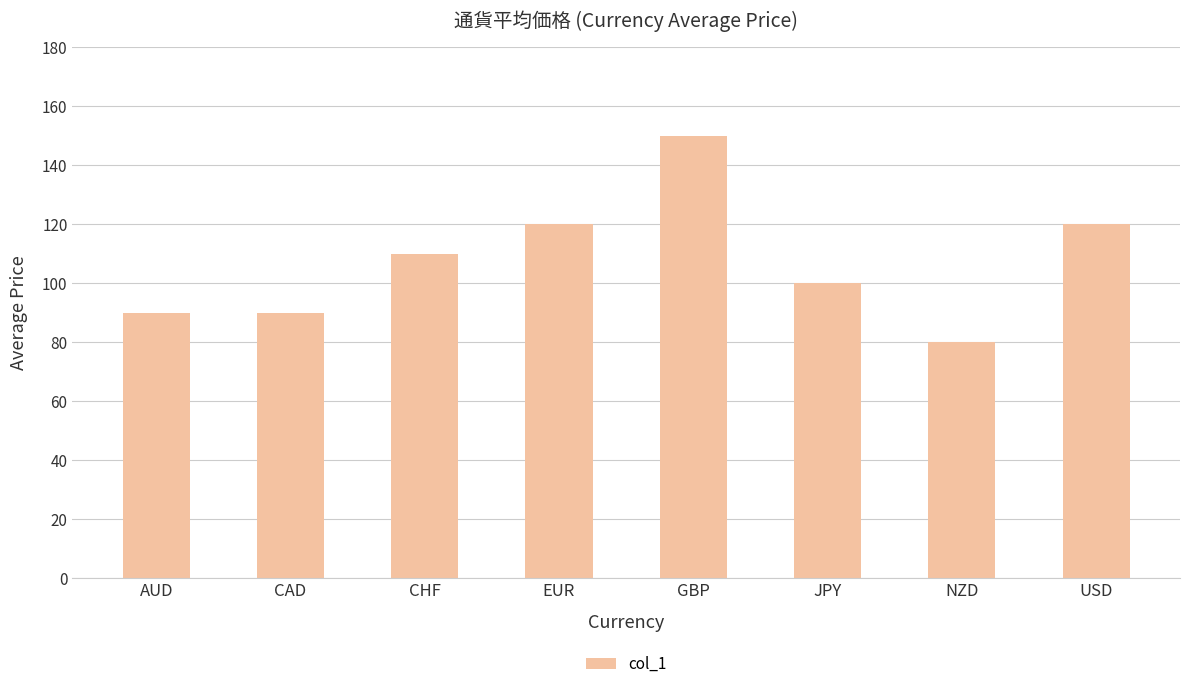

The chart shows a value of 99 at GBP. True or false?

False